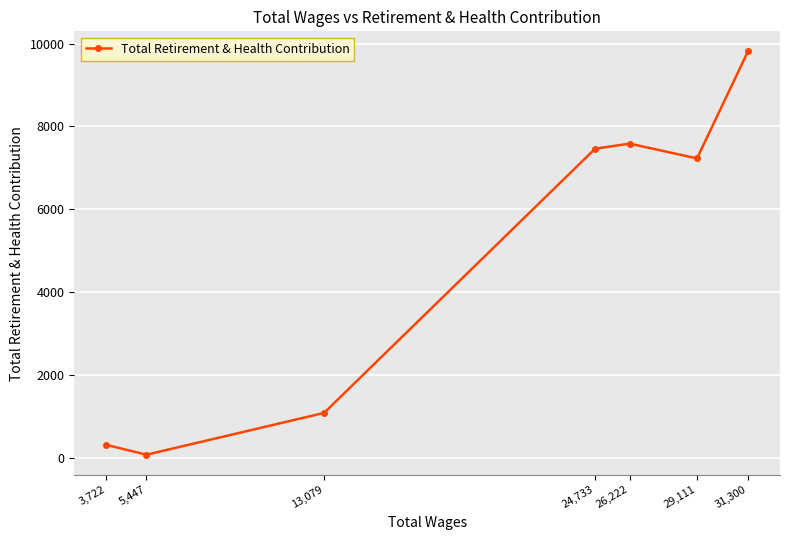

How many interior local peaks (higher than both neighbors) does the data have?

1